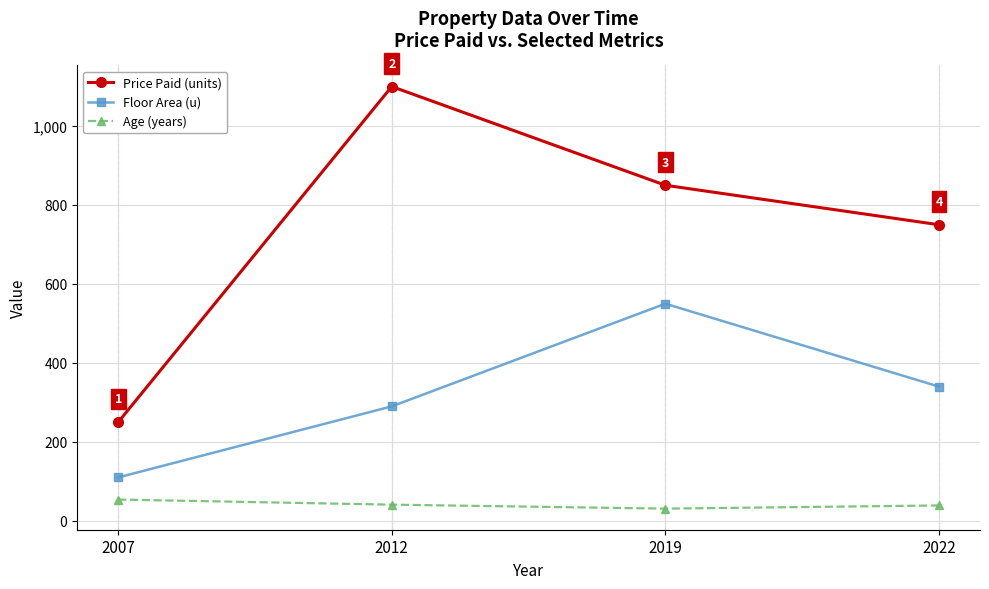

What is the value of the Floor Area (u) point at the 2nd from the left?

290